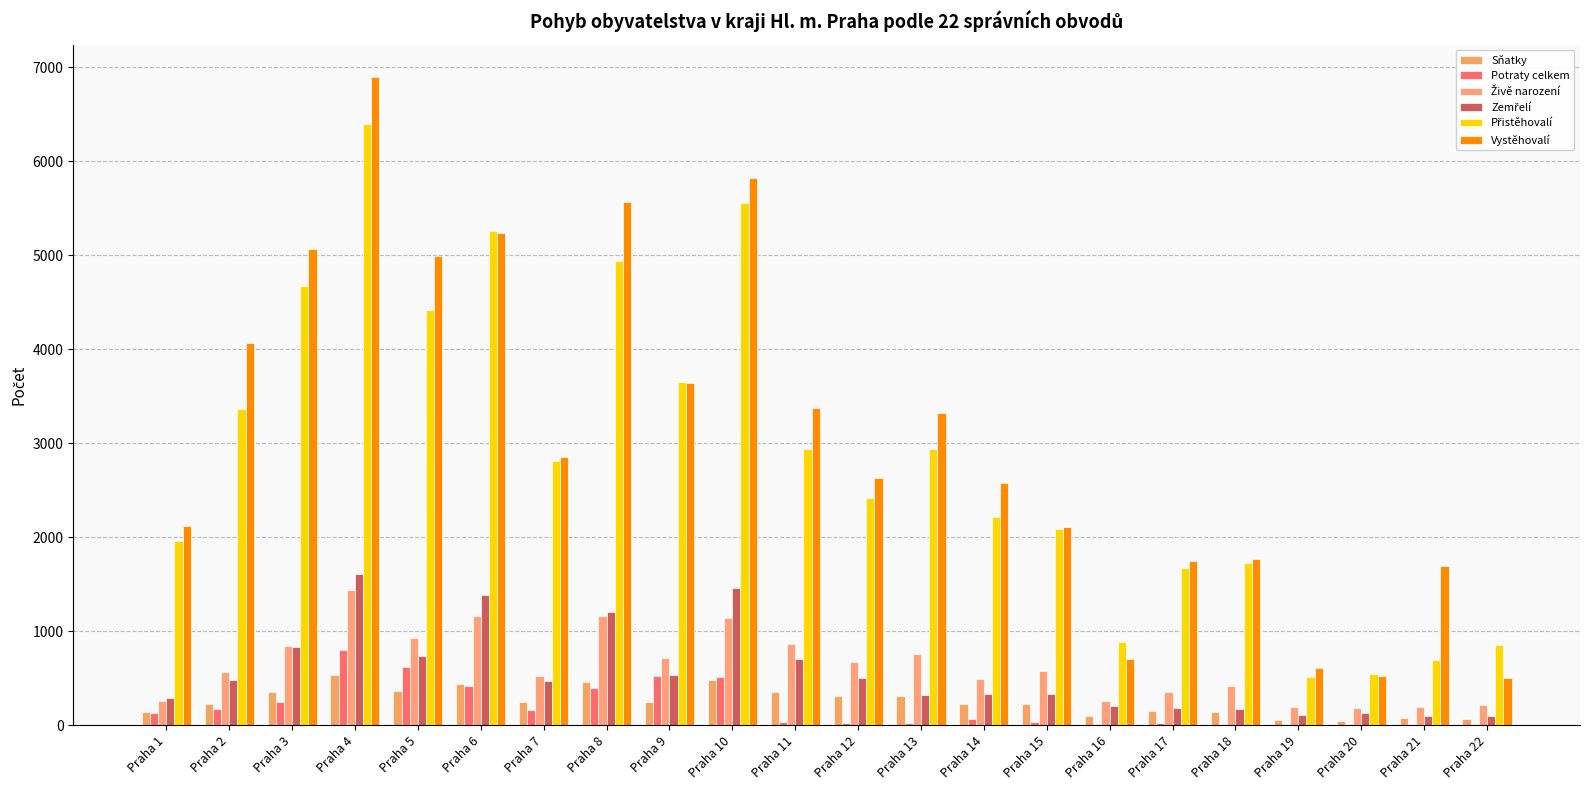

What is the value of the Živě narození bar at the 4th from the left?

1433